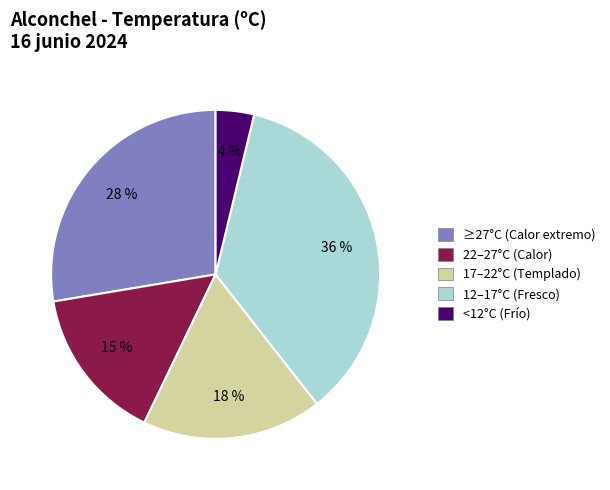

Is there any slice that represents more than half of the pie?

No